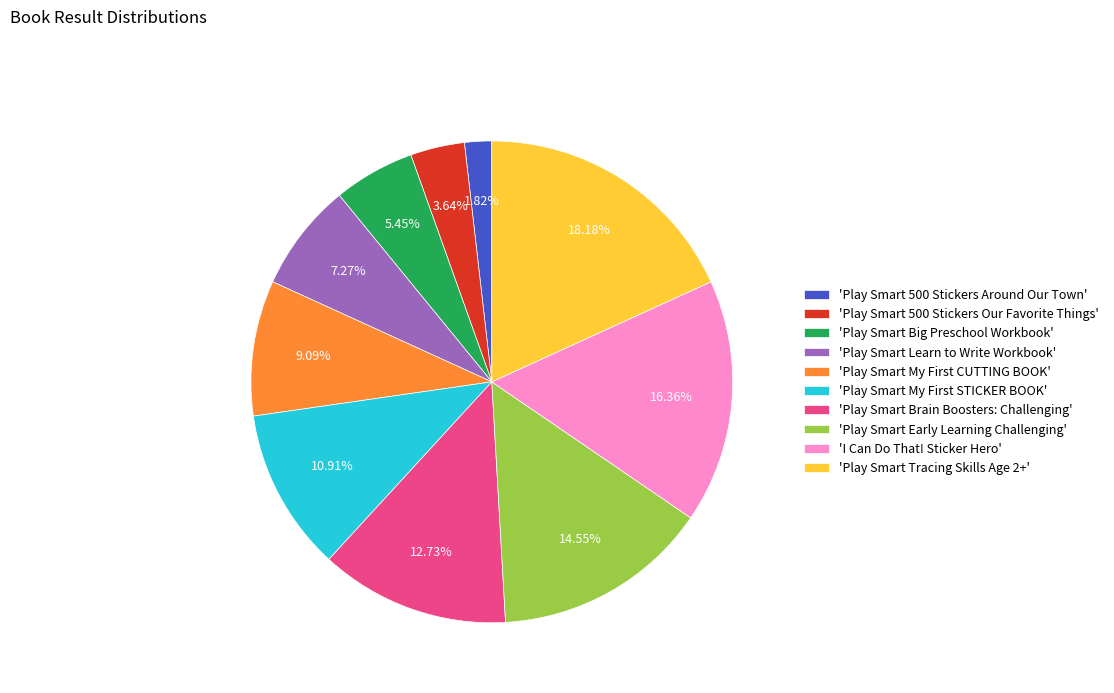

Is the sum of 'Play Smart 500 Stickers Our Favorite Things' and 'Play Smart Brain Boosters: Challenging' greater than half?

No